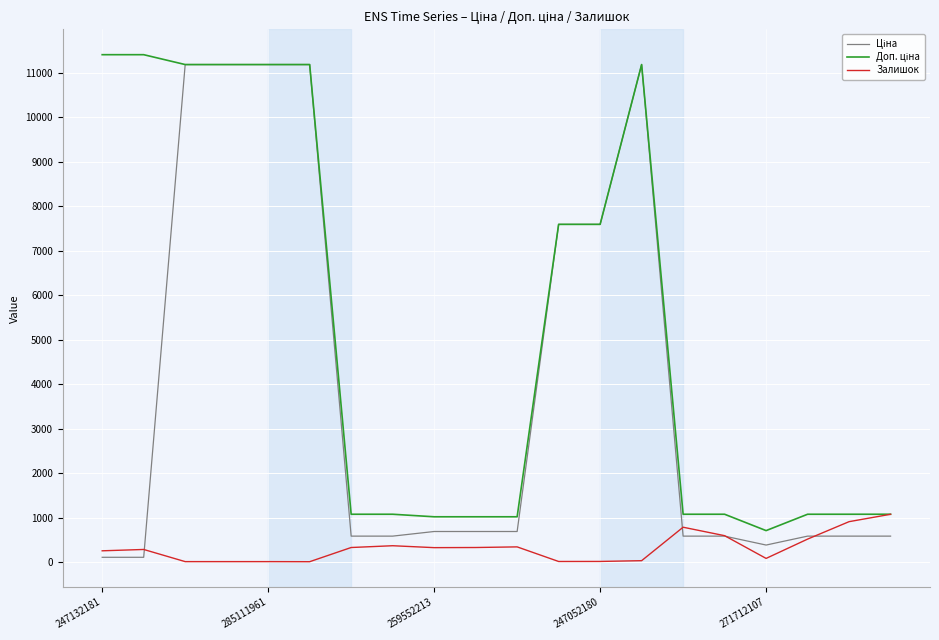

What is the highest value of the Залишок series?

1081.0